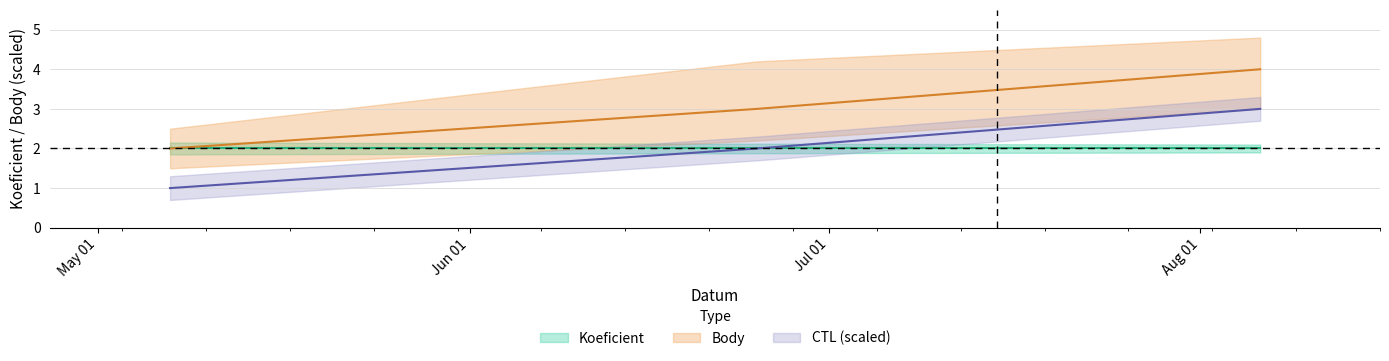

What is the difference between the second highest and minimum values in the CTL_center series?

1